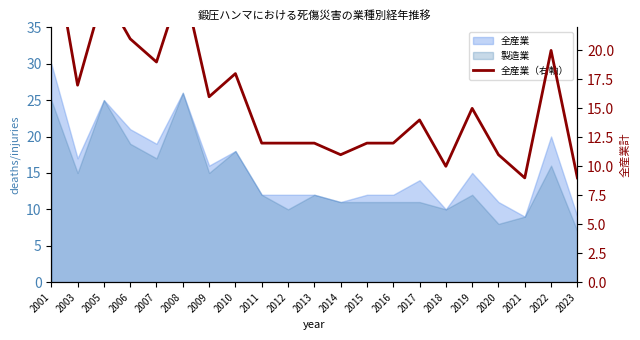

What is the difference between the second highest and second lowest values?

17